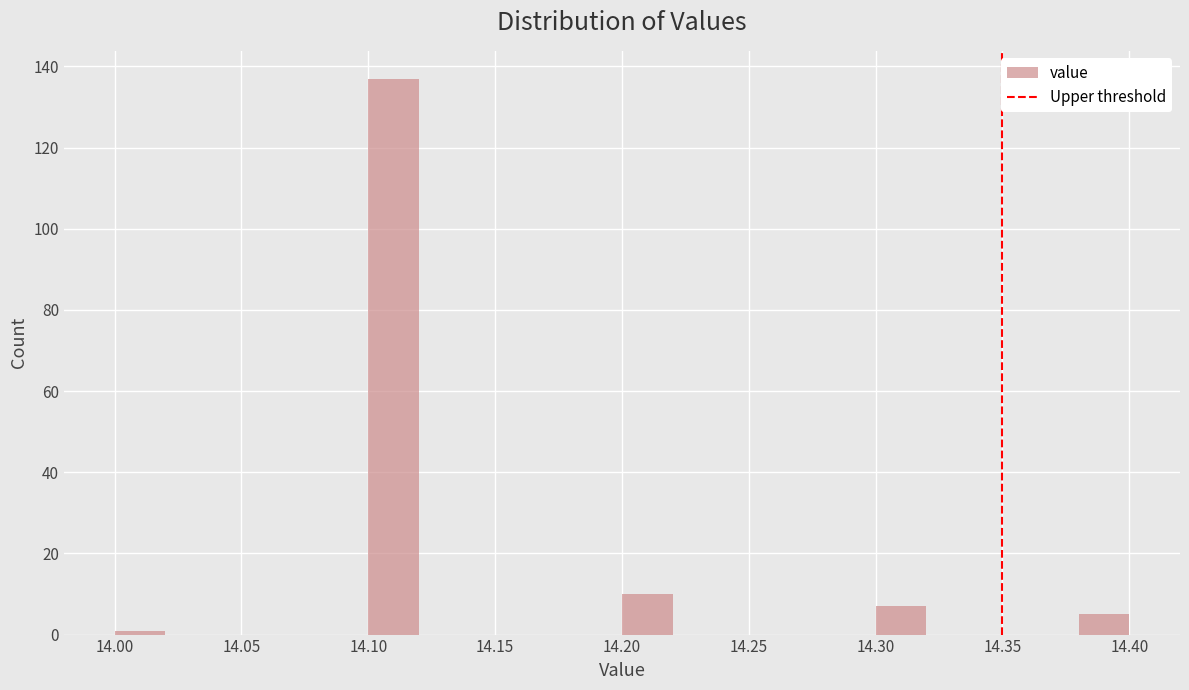

Reading left to right, transcribe this chart: for each bar, give the range it covers on the x-axis and its height. The values are not printed on the chart, so give them approximately, as read against the axis.

14.00 to 14.02: under 2
14.02 to 14.04: 0
14.04 to 14.06: 0
14.06 to 14.08: 0
14.08 to 14.10: 0
14.10 to 14.12: 138
14.12 to 14.14: 0
14.14 to 14.16: 0
14.16 to 14.18: 0
14.18 to 14.20: 0
14.20 to 14.22: 10
14.22 to 14.24: 0
14.24 to 14.26: 0
14.26 to 14.28: 0
14.28 to 14.30: 0
14.30 to 14.32: 8
14.32 to 14.34: 0
14.34 to 14.36: 0
14.36 to 14.38: 0
14.38 to 14.40: 6